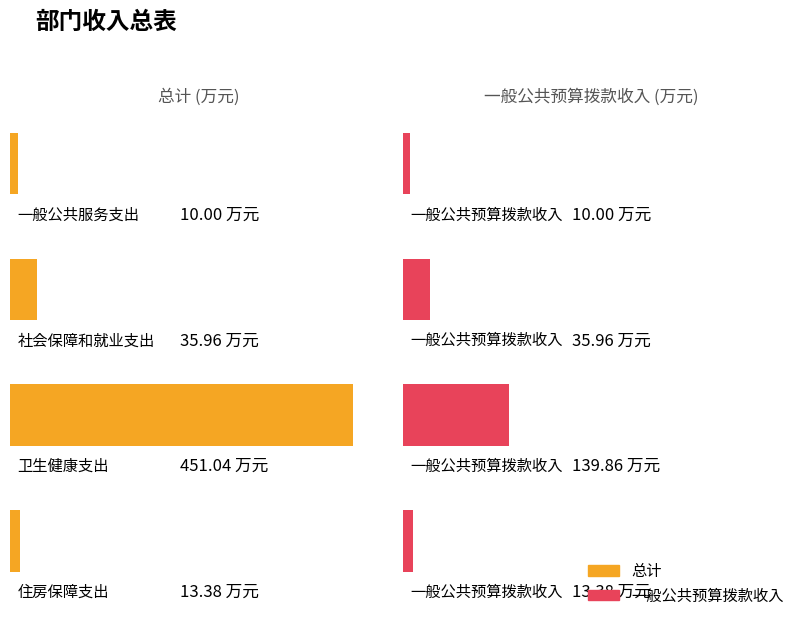

What is the total value across all series at 住房保障支出?

26.8